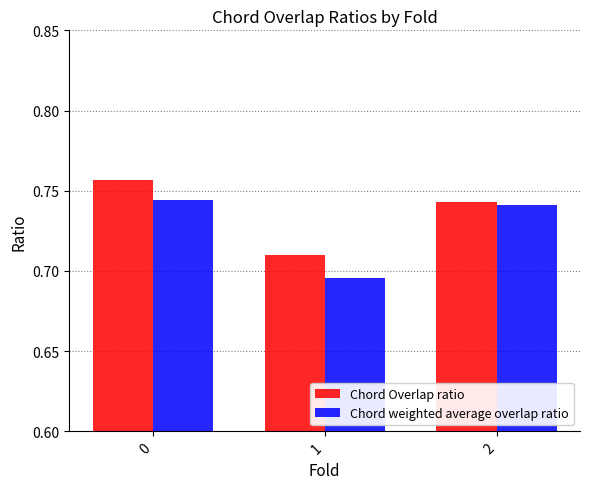

What are all the series names shown in the legend?

Chord Overlap ratio, Chord weighted average overlap ratio